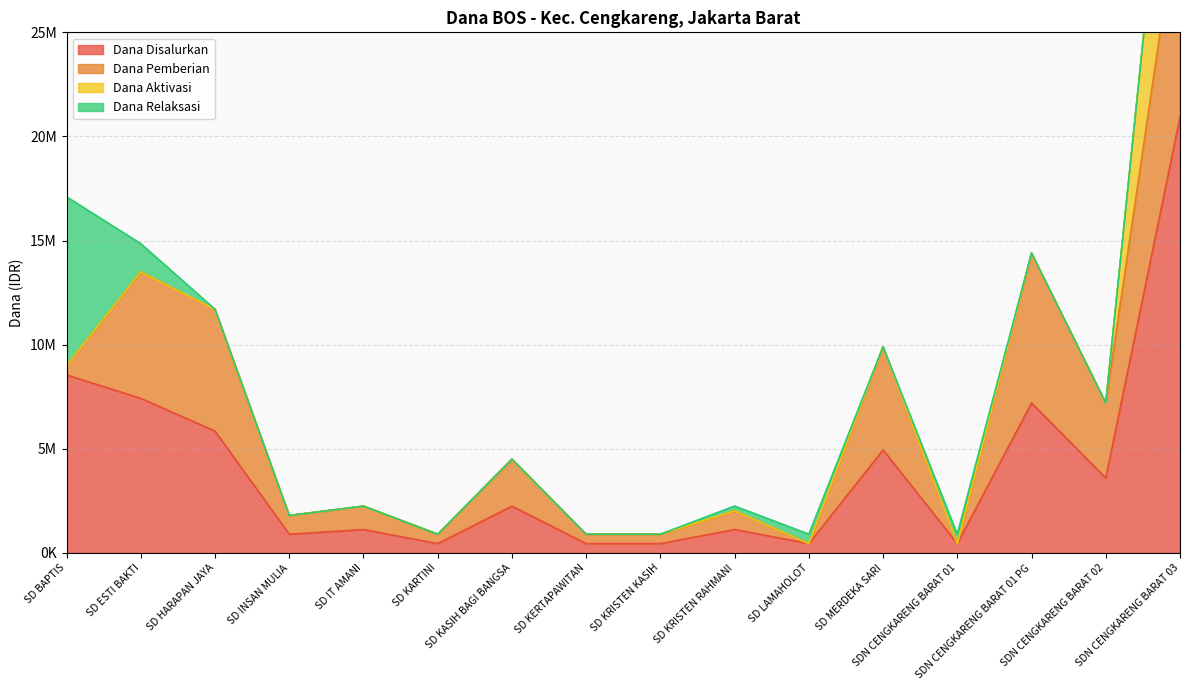

Rank the series at SD IT AMANI from lowest to highest value.

Dana Aktivasi, Dana Relaksasi, Dana Disalurkan, Dana Pemberian